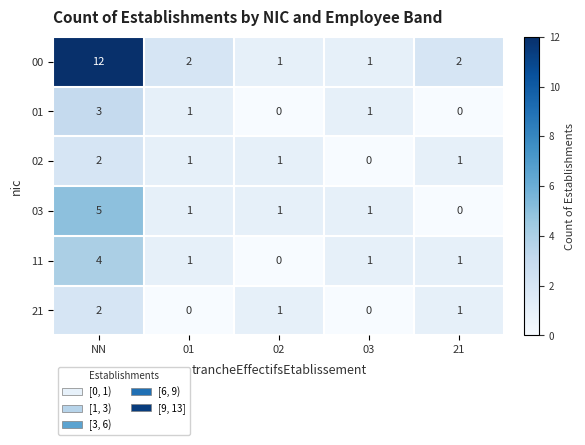

At which category does the chart reach its peak across all series?

NN